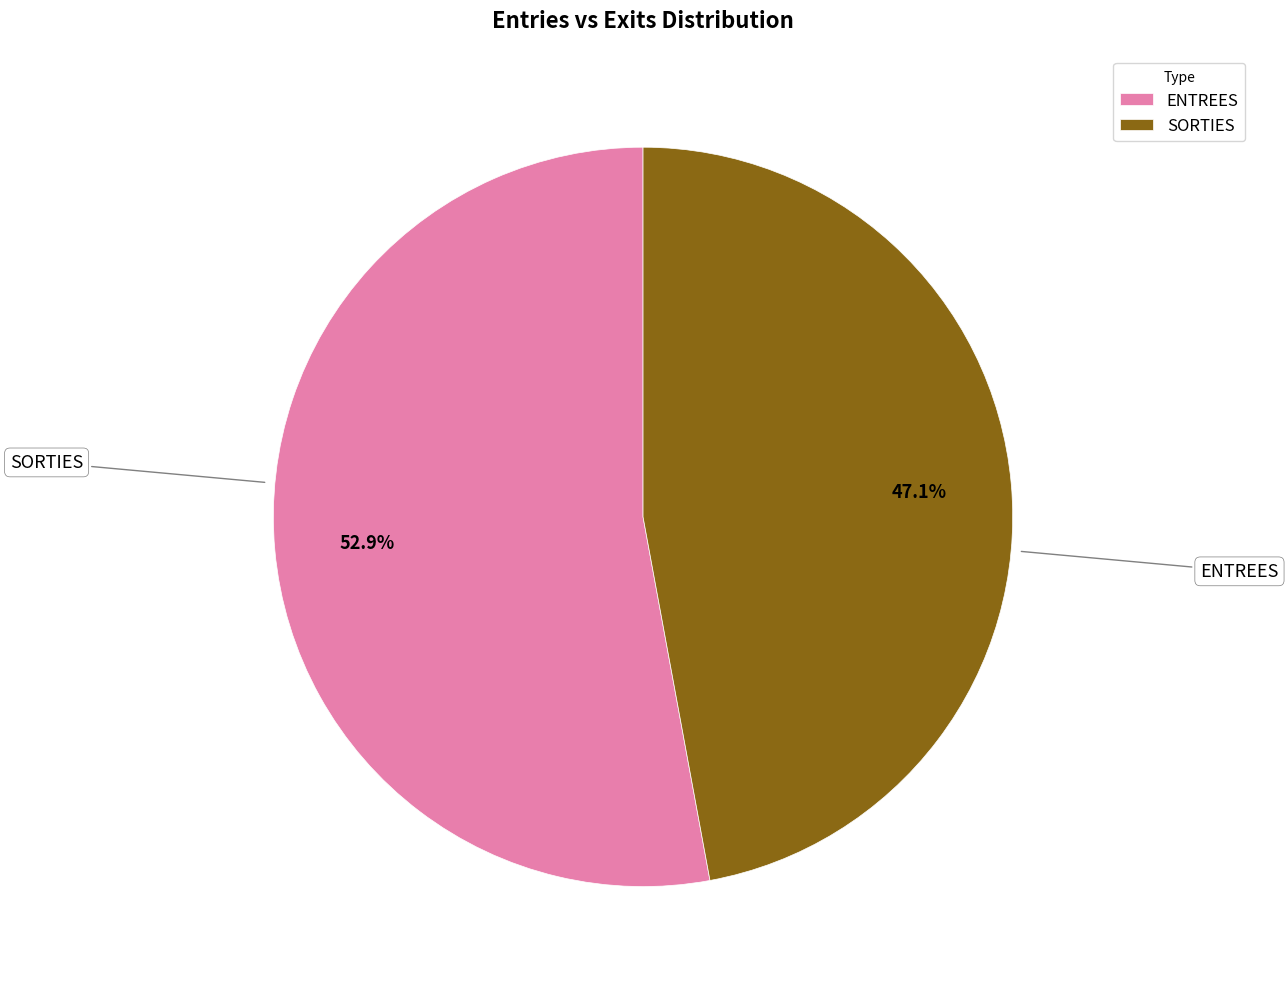

To the nearest percent, what is the average slice percentage?

50%